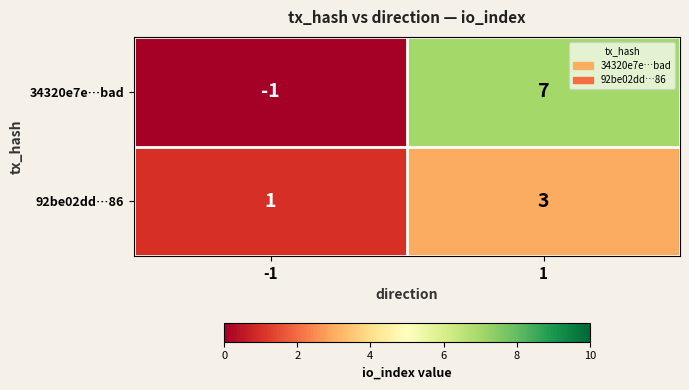

Which series has the largest total across all categories?

34320e7e…bad